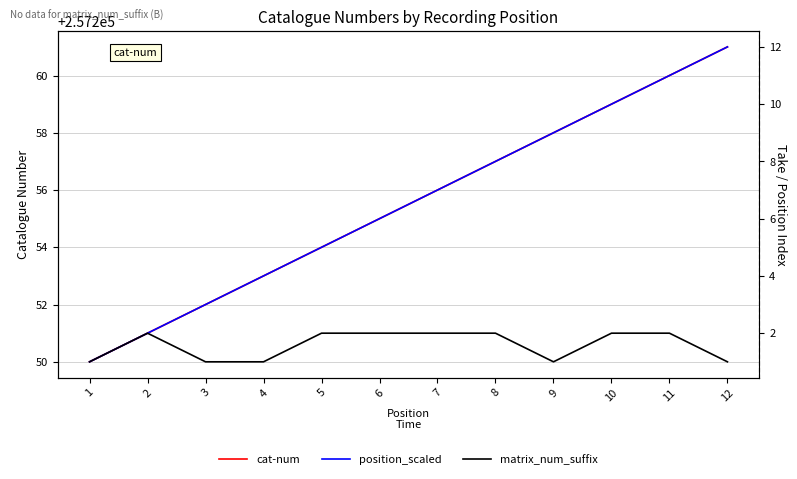

True or false: position_scaled has a value of 3 at 12.

False